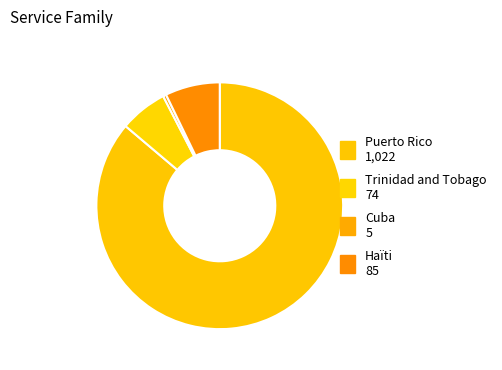

Do Trinidad and Tobago and Puerto Rico together represent more than half of the pie?

Yes